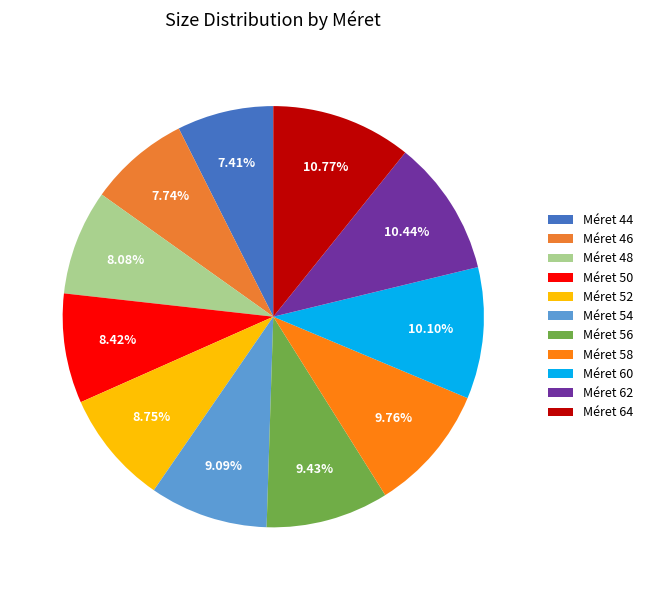

Rank the categories by value from lowest to highest.

44, 46, 48, 50, 52, 54, 56, 58, 60, 62, 64